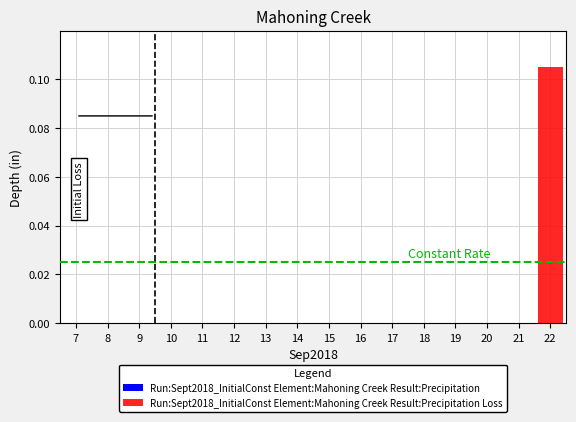

Which label corresponds to the largest value in the chart?

22